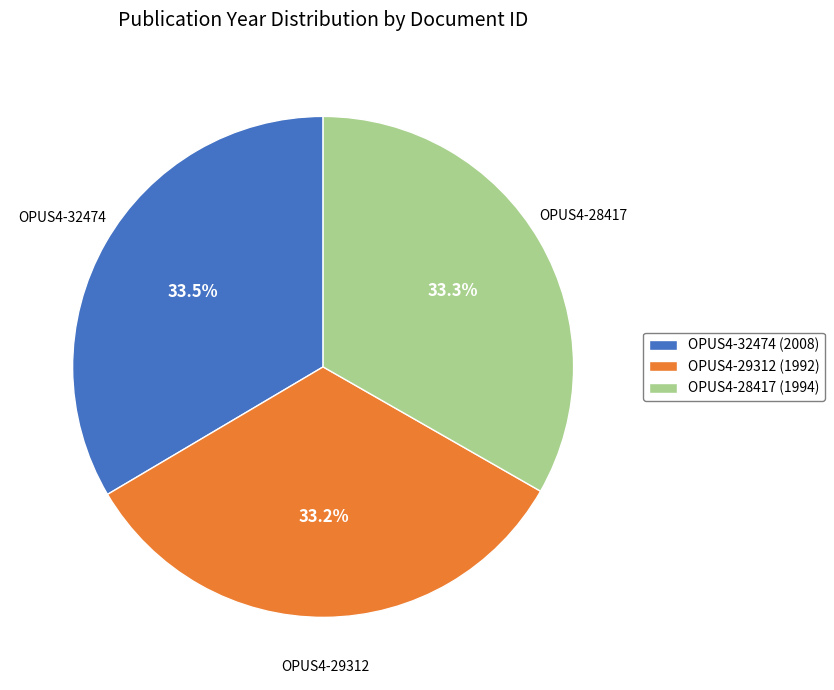

To the nearest percent, what percentage of the pie is OPUS4-29312?

33%